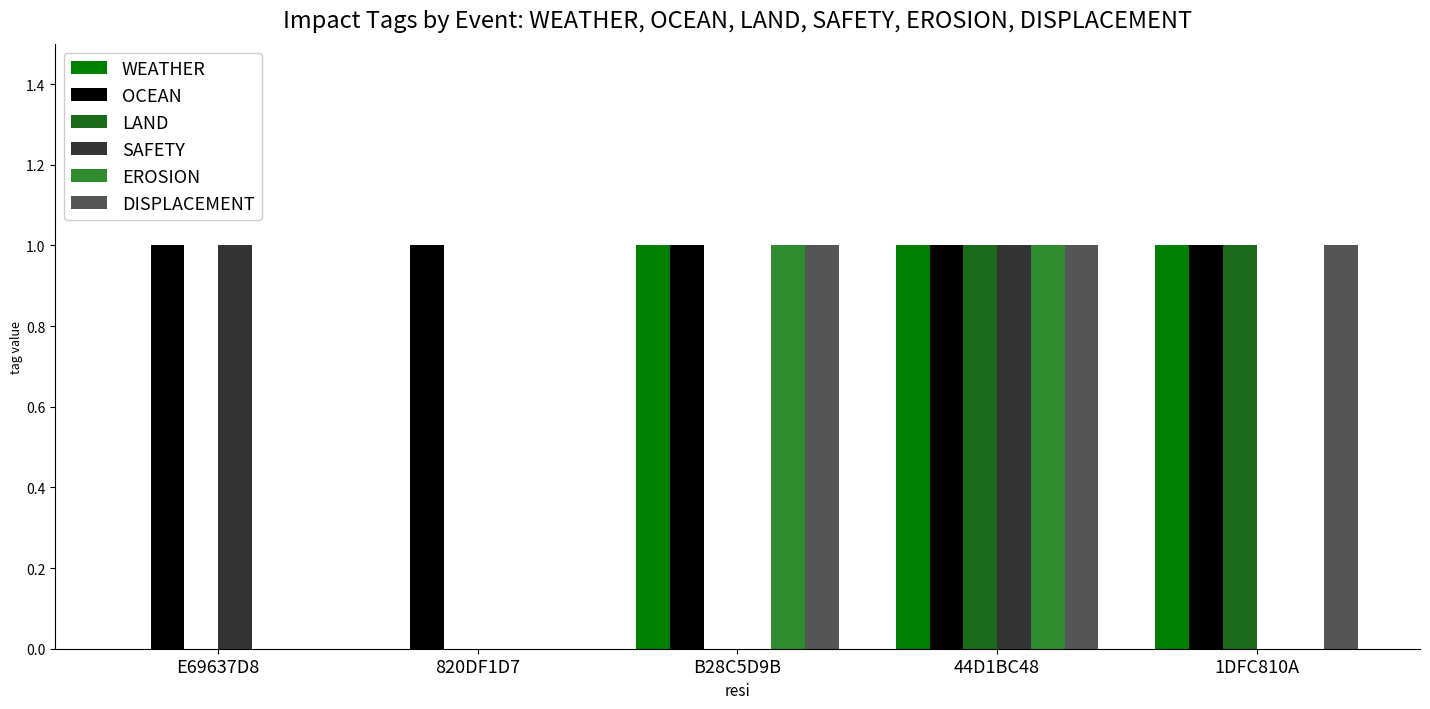

What is the highest value of the WEATHER series?

1